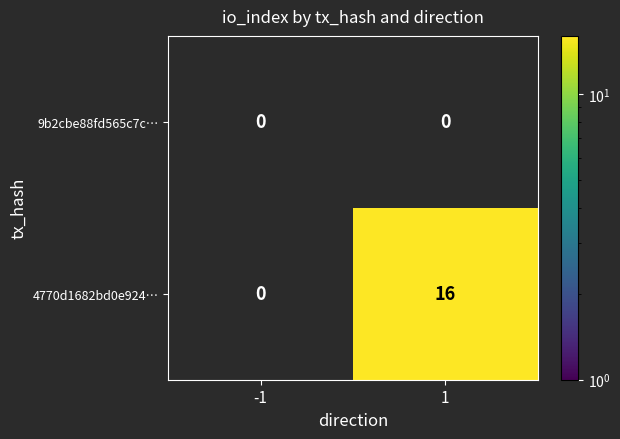

How many categories are shown in the chart?

2